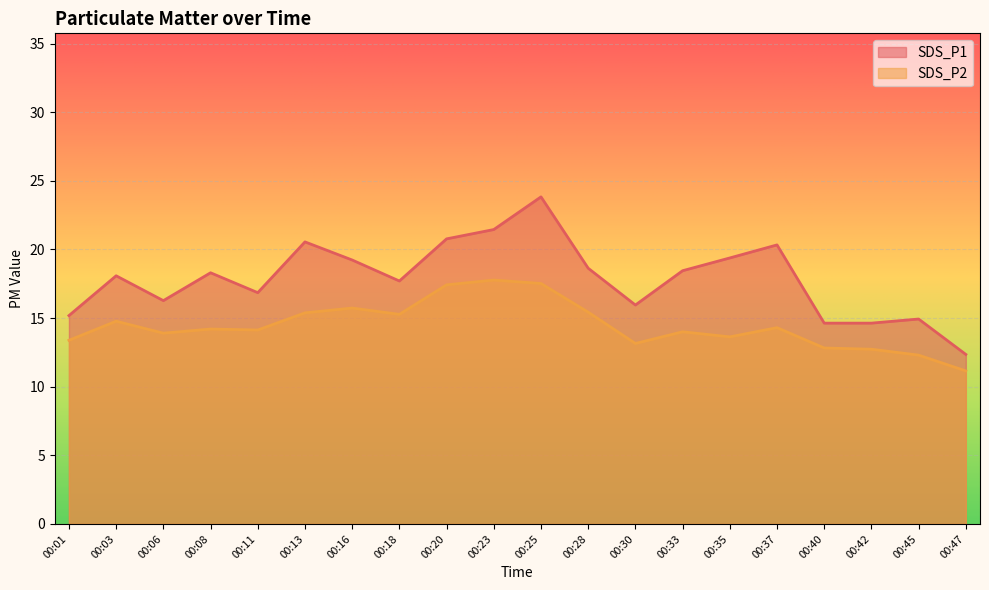

What is the difference between the highest and lowest values at 00:08?

4.1